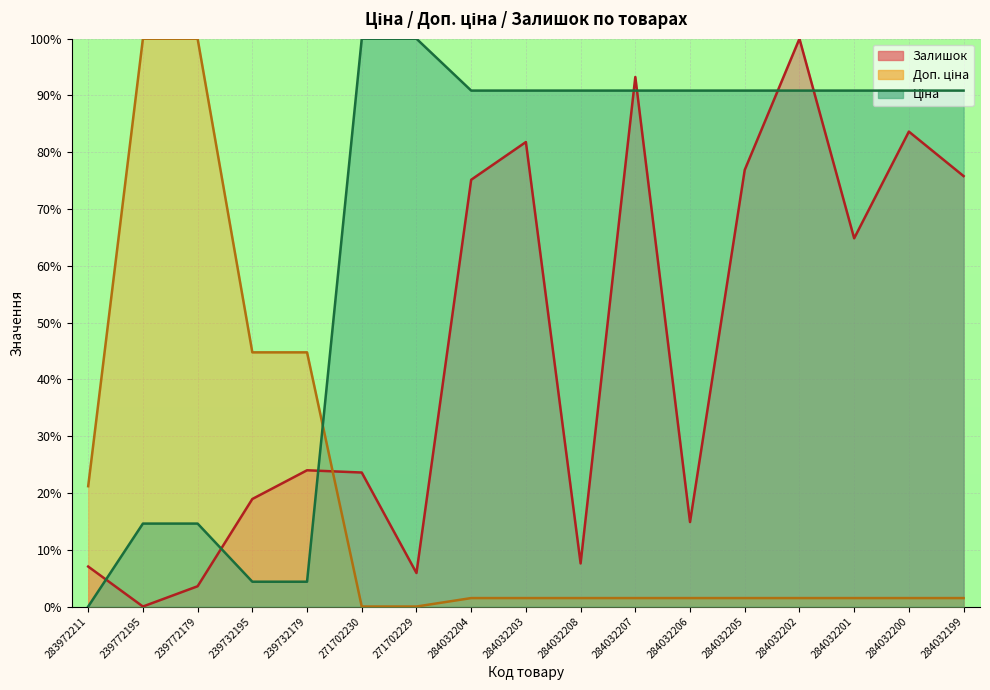

What is the value of the Ціна point at the 4th from the left?

4.4